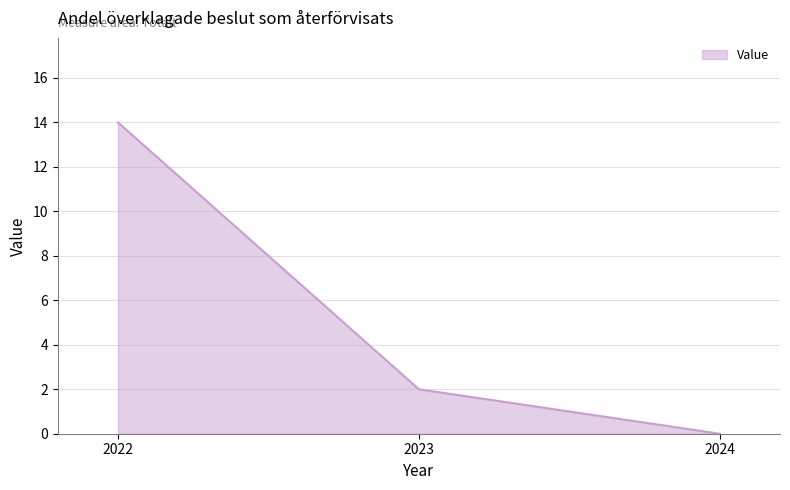

What is the maximum value shown in the chart?

14.0